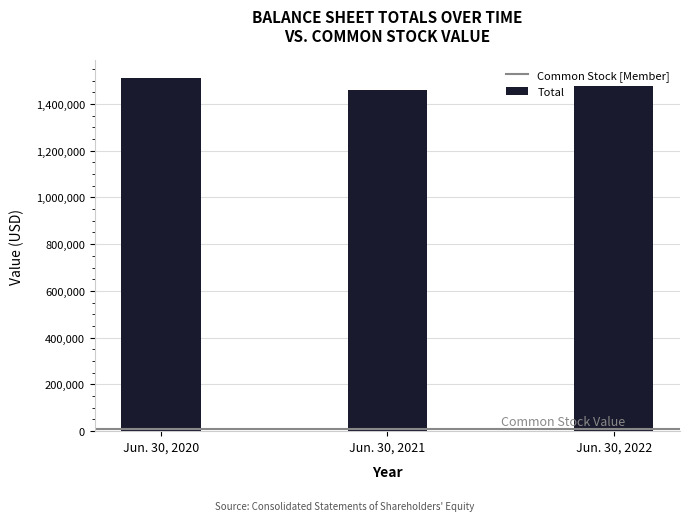

The value at Jun. 30, 2021 is 1459936. True or false?

True